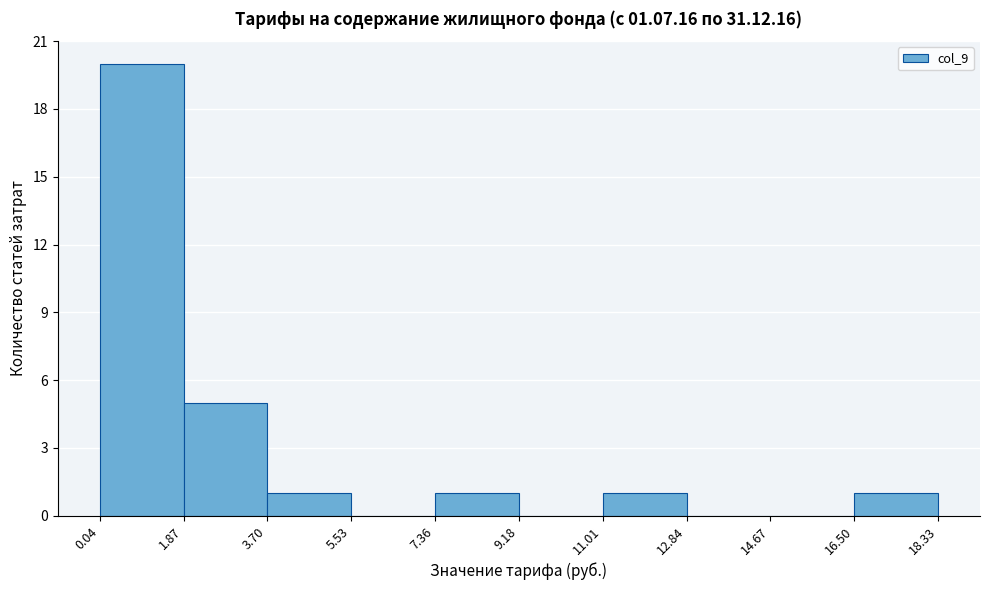

Reading left to right, transcribe this chart: for each bar, give the range it covers on the x-axis and its height. The values are not printed on the chart, so give them approximately, as read against the axis.

0.04 to 1.87: 20
1.87 to 3.70: 5
3.70 to 5.53: 1
5.53 to 7.36: 0
7.36 to 9.18: 1
9.18 to 11.01: 0
11.01 to 12.84: 1
12.84 to 14.67: 0
14.67 to 16.50: 0
16.50 to 18.33: 1